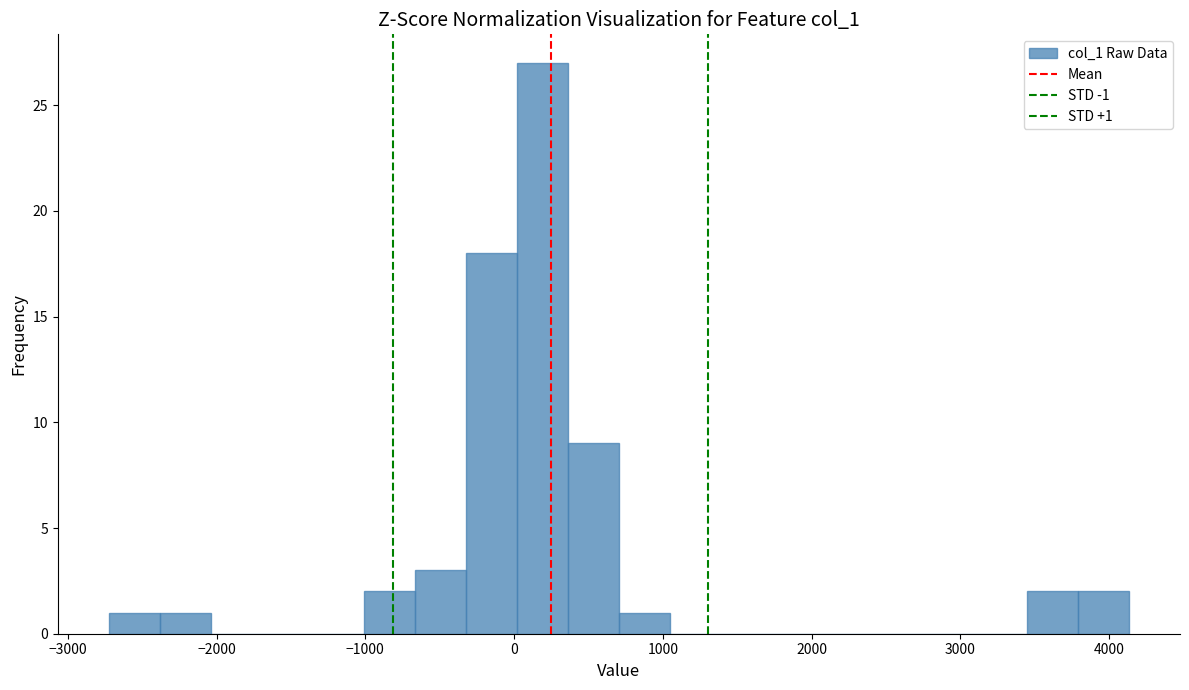

Around what value on the x-axis is the tallest bar? Give the approximate position of its centre, as read against the axis.

200